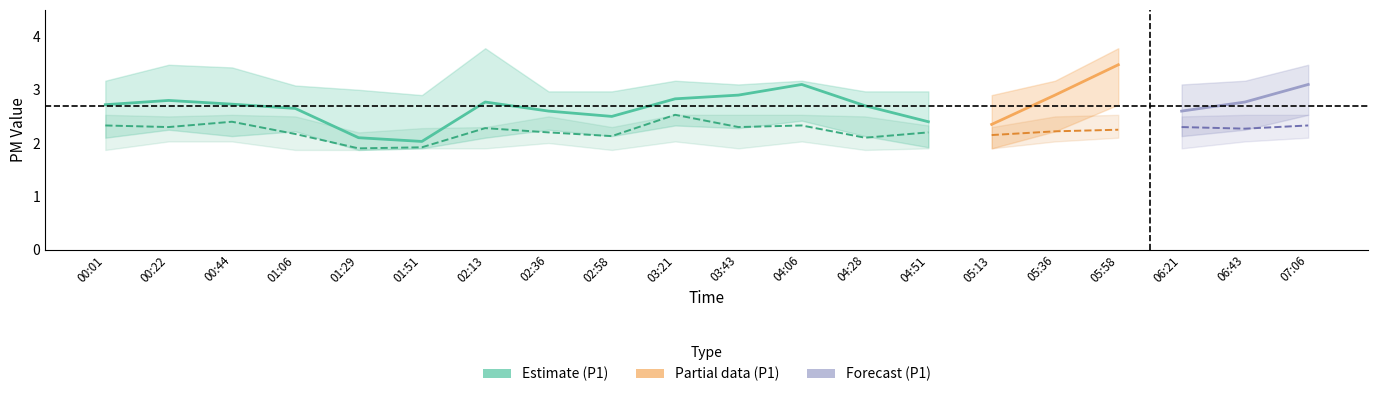

Reading left to right, what are all the values shown in this chart?

P1: 00:01=2.7	00:22=2.8	00:44=2.7	01:06=2.6	01:29=2.1	01:51=2.0	02:13=2.8	02:36=2.6	02:58=2.5	03:21=2.8	03:43=2.9	04:06=3.1	04:28=2.7	04:51=2.4	05:13=2.4	05:36=2.9	05:58=3.5	06:21=2.6	06:43=2.8	07:06=3.1
P1_upper: 00:01=3.2	00:22=3.5	00:44=3.4	01:06=3.1	01:29=3.0	01:51=2.9	02:13=3.8	02:36=3.0	02:58=3.0	03:21=3.2	03:43=3.1	04:06=3.2	04:28=3.0	04:51=3.0	05:13=2.9	05:36=3.2	05:58=3.8	06:21=3.1	06:43=3.2	07:06=3.5
P1_lower: 00:01=2.1	00:22=2.2	00:44=2.1	01:06=2.2	01:29=1.9	01:51=1.9	02:13=2.1	02:36=2.2	02:58=2.1	03:21=2.3	03:43=2.3	04:06=2.4	04:28=2.1	04:51=1.9	05:13=1.9	05:36=2.2	05:58=2.7	06:21=2.1	06:43=2.2	07:06=2.5
P2: 00:01=2.3	00:22=2.3	00:44=2.4	01:06=2.2	01:29=1.9	01:51=1.9	02:13=2.3	02:36=2.2	02:58=2.1	03:21=2.5	03:43=2.3	04:06=2.3	04:28=2.1	04:51=2.2	05:13=2.1	05:36=2.2	05:58=2.2	06:21=2.3	06:43=2.3	07:06=2.3
P2_upper: 00:01=2.5	00:22=2.5	00:44=2.5	01:06=2.5	01:29=2.2	01:51=2.3	02:13=2.3	02:36=2.5	02:58=2.3	03:21=2.5	03:43=2.5	04:06=2.5	04:28=2.5	04:51=2.3	05:13=2.3	05:36=2.5	05:58=2.5	06:21=2.5	06:43=2.5	07:06=2.5
P2_lower: 00:01=1.9	00:22=2.0	00:44=2.0	01:06=1.9	01:29=1.9	01:51=1.9	02:13=1.9	02:36=2.0	02:58=1.9	03:21=2.0	03:43=1.9	04:06=2.0	04:28=1.9	04:51=1.9	05:13=1.9	05:36=2.0	05:58=2.1	06:21=1.9	06:43=2.0	07:06=2.1